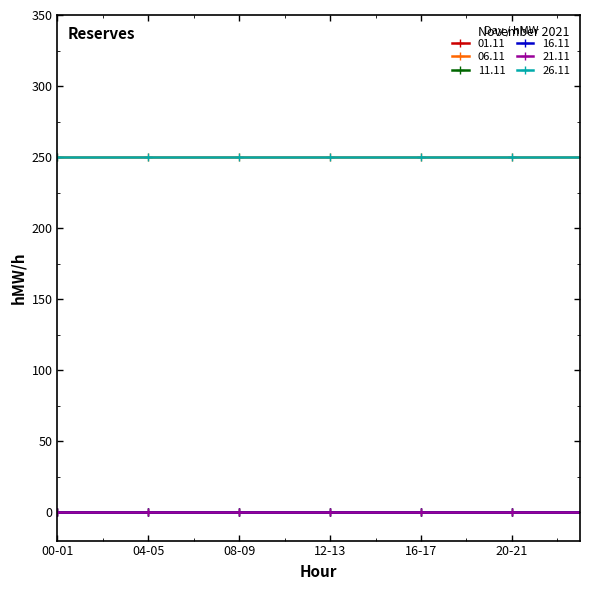

Reading left to right, extract all data points from this chart.

01.11: 00-01=0	01-02=0	02-03=0	03-04=0	04-05=0	05-06=0	06-07=0	07-08=0	08-09=0	09-10=0	10-11=0	11-12=0	12-13=0	13-14=0	14-15=0	15-16=0	16-17=0	17-18=0	18-19=0	19-20=0	20-21=0	21-22=0	22-23=0	23-24=0
06.11: 00-01=250	01-02=250	02-03=250	03-04=250	04-05=250	05-06=250	06-07=250	07-08=250	08-09=250	09-10=250	10-11=250	11-12=250	12-13=250	13-14=250	14-15=250	15-16=250	16-17=250	17-18=250	18-19=250	19-20=250	20-21=250	21-22=250	22-23=250	23-24=250
11.11: 00-01=0	01-02=0	02-03=0	03-04=0	04-05=0	05-06=0	06-07=0	07-08=0	08-09=0	09-10=0	10-11=0	11-12=0	12-13=0	13-14=0	14-15=0	15-16=0	16-17=0	17-18=0	18-19=0	19-20=0	20-21=0	21-22=0	22-23=0	23-24=0
16.11: 00-01=0	01-02=0	02-03=0	03-04=0	04-05=0	05-06=0	06-07=0	07-08=0	08-09=0	09-10=0	10-11=0	11-12=0	12-13=0	13-14=0	14-15=0	15-16=0	16-17=0	17-18=0	18-19=0	19-20=0	20-21=0	21-22=0	22-23=0	23-24=0
21.11: 00-01=0	01-02=0	02-03=0	03-04=0	04-05=0	05-06=0	06-07=0	07-08=0	08-09=0	09-10=0	10-11=0	11-12=0	12-13=0	13-14=0	14-15=0	15-16=0	16-17=0	17-18=0	18-19=0	19-20=0	20-21=0	21-22=0	22-23=0	23-24=0
26.11: 00-01=250	01-02=250	02-03=250	03-04=250	04-05=250	05-06=250	06-07=250	07-08=250	08-09=250	09-10=250	10-11=250	11-12=250	12-13=250	13-14=250	14-15=250	15-16=250	16-17=250	17-18=250	18-19=250	19-20=250	20-21=250	21-22=250	22-23=250	23-24=250